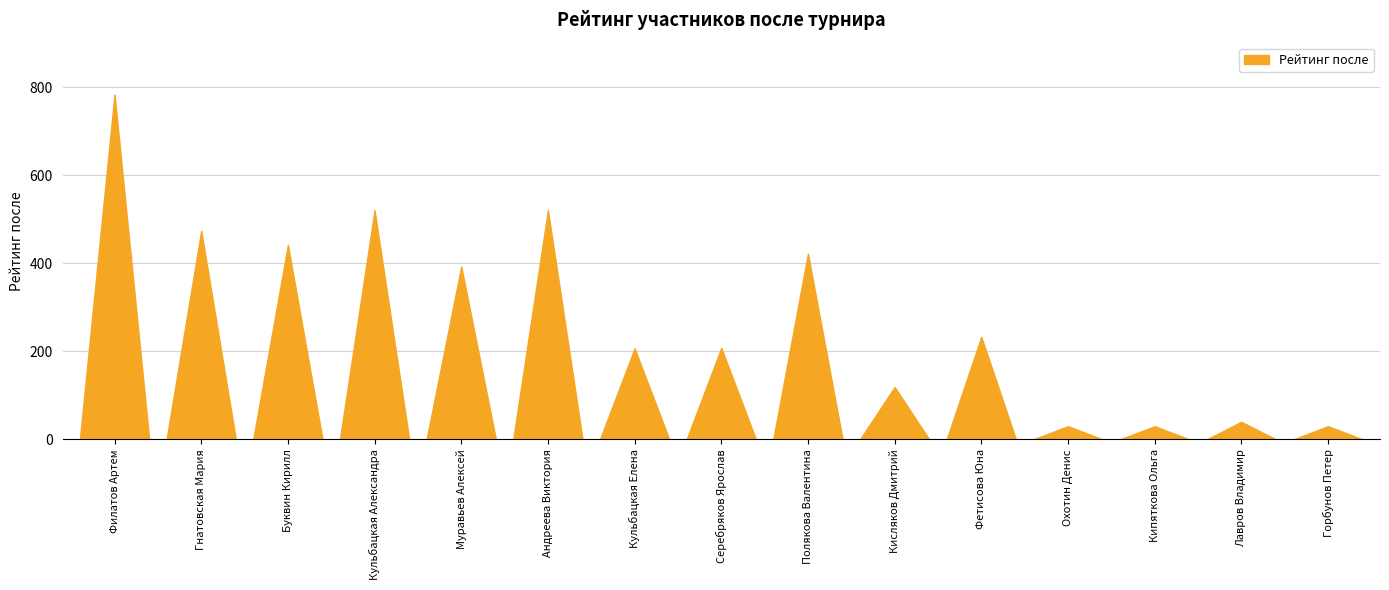

Does the chart display data point markers on the line(s)?

No